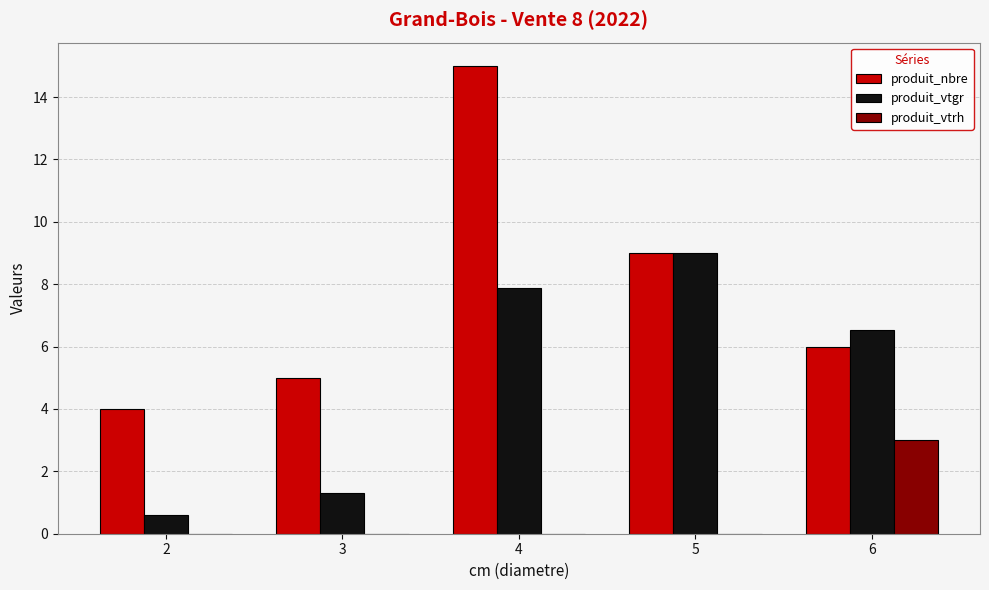

At which category does the chart reach its peak across all series?

4